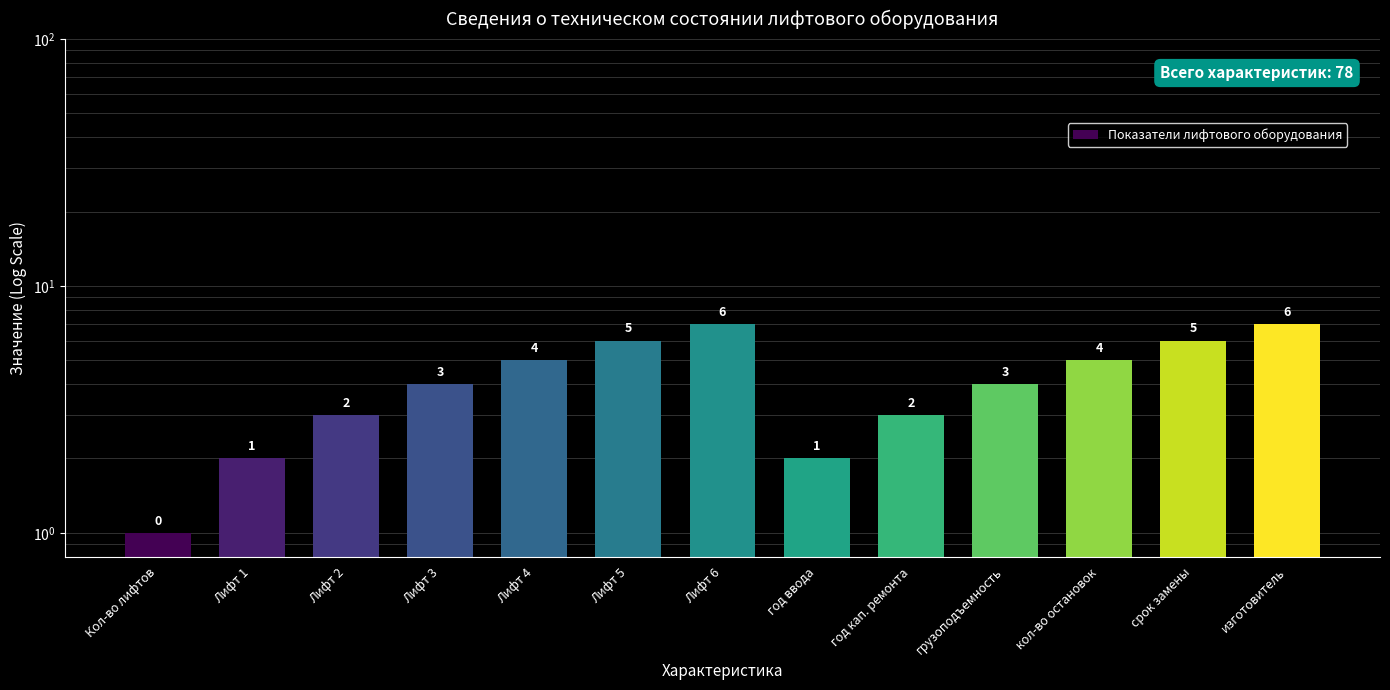

What is the label of the 10th bar from the left?

грузоподъемность